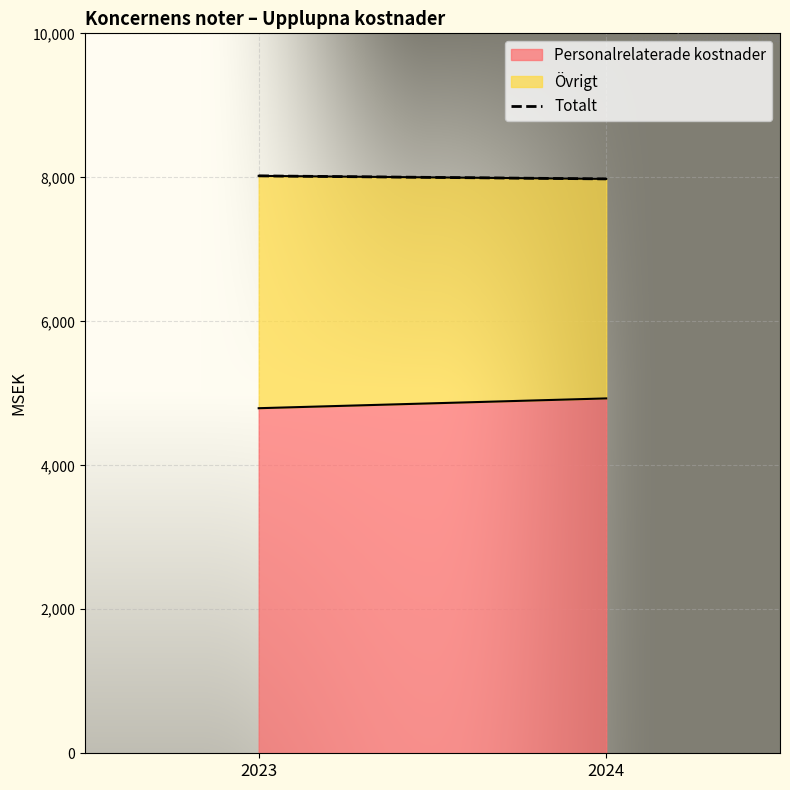

Rank the categories by value from highest to lowest.

2023, 2024